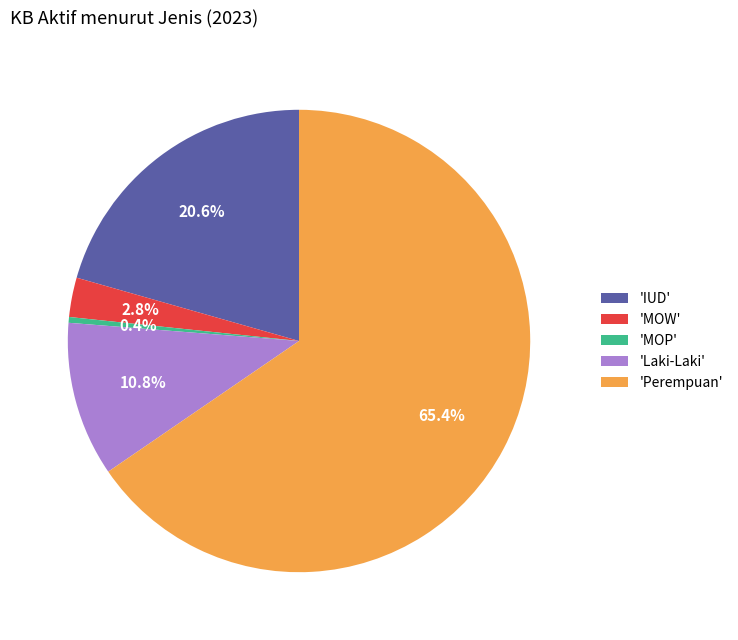

What is the majority slice?

'Perempuan'